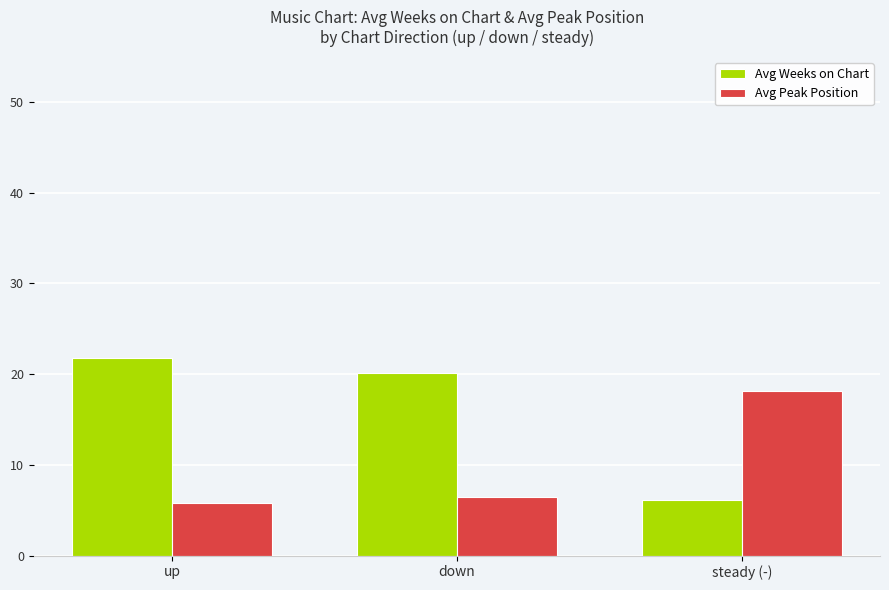

How many groups of bars are there?

3